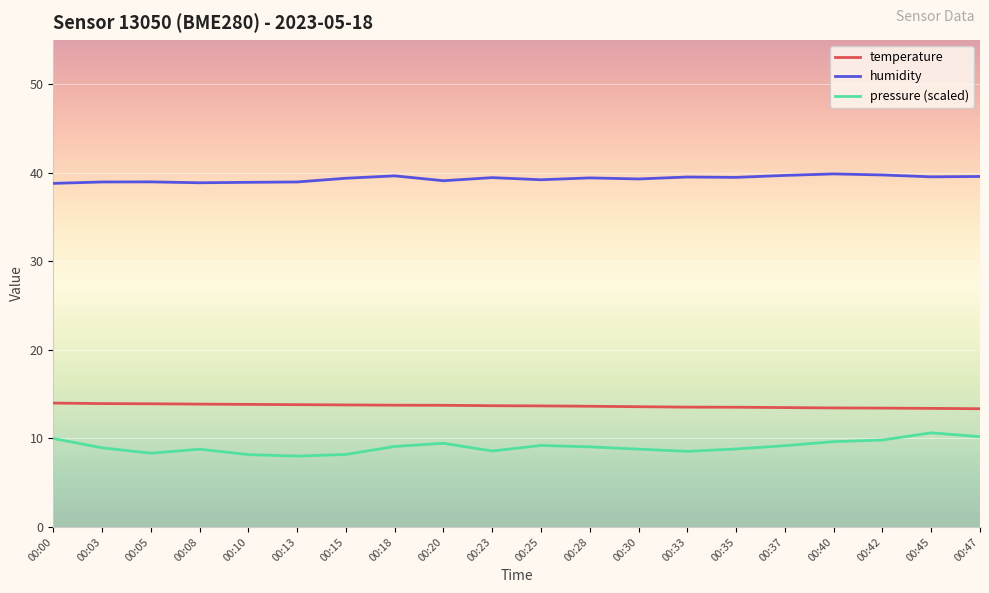

What is the total value across all series at 00:47?

63.1